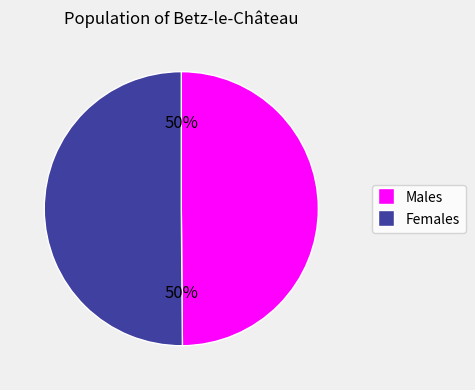

To the nearest percent, what is the average slice percentage?

50%